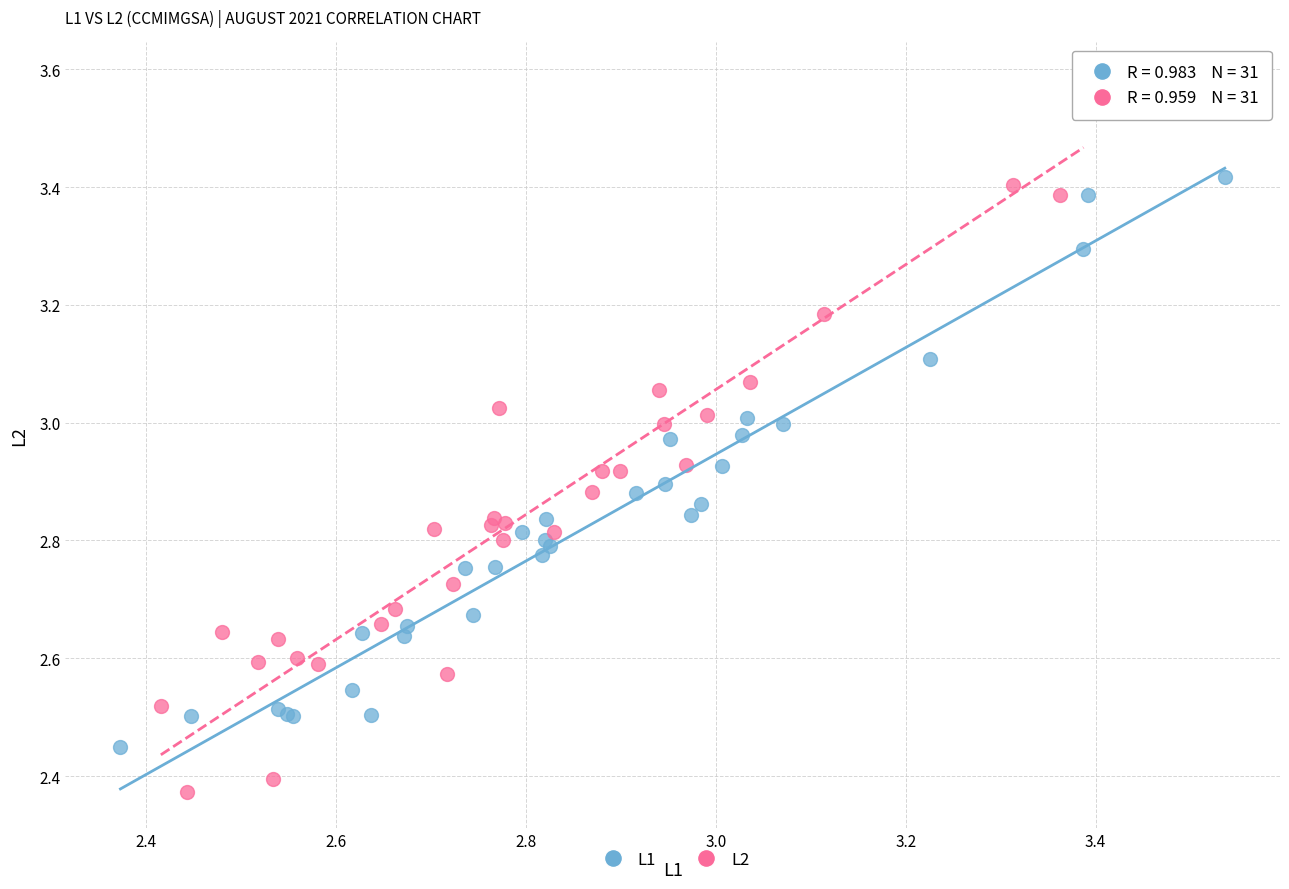

Which series has the widest spread of Y values?

L2